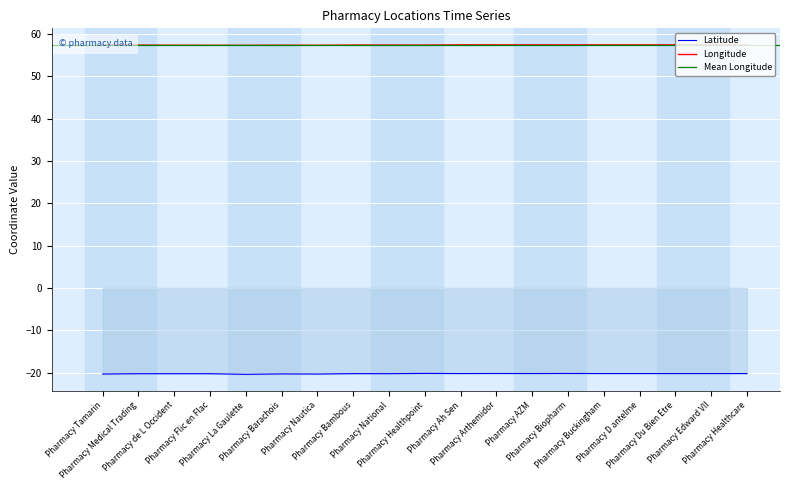

What value does the Latitude series have at Pharmacy Healthcare?

-20.2